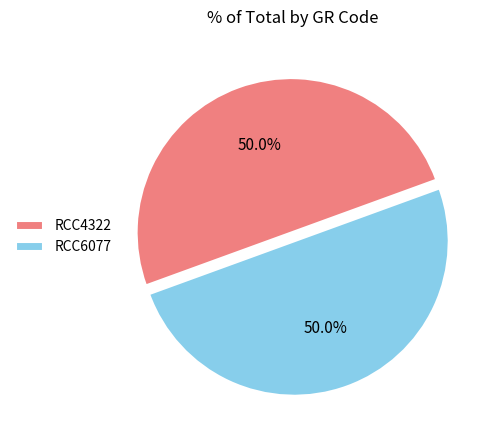

Approximately how many times larger is the value at RCC6077 compared to RCC4322?

1.0